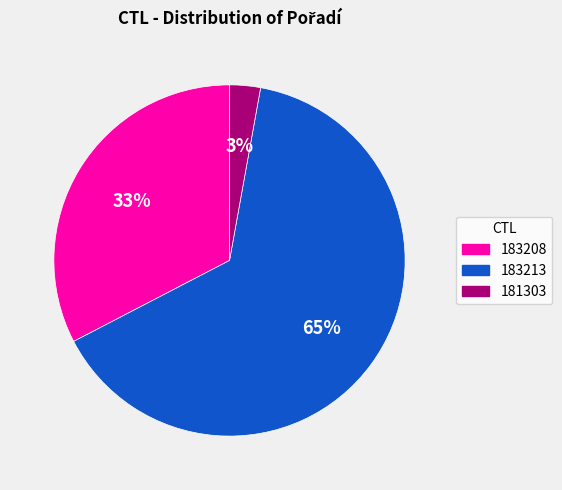

Rank the categories by value from highest to lowest.

183213, 183208, 181303